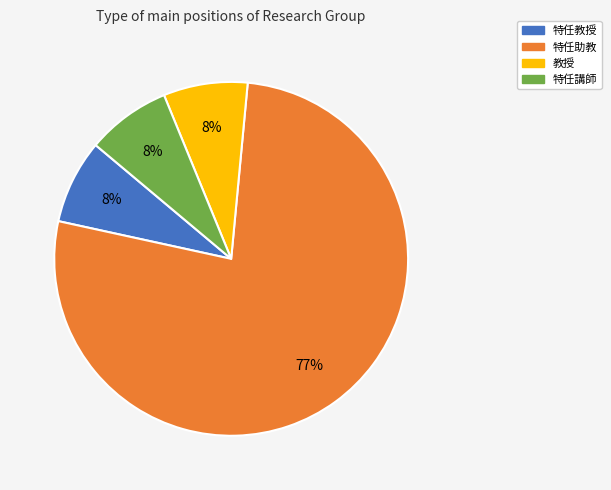

To the nearest percent, what percentage of the pie is 特任講師?

8%